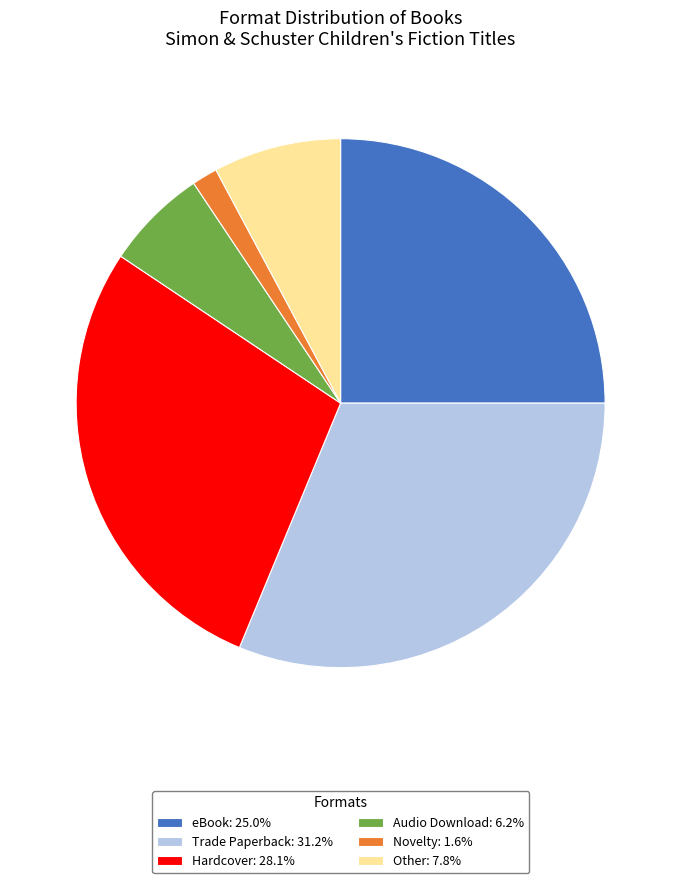

Approximately how many times larger is the value at eBook: 25.0% compared to Novelty: 1.6%?

16.0